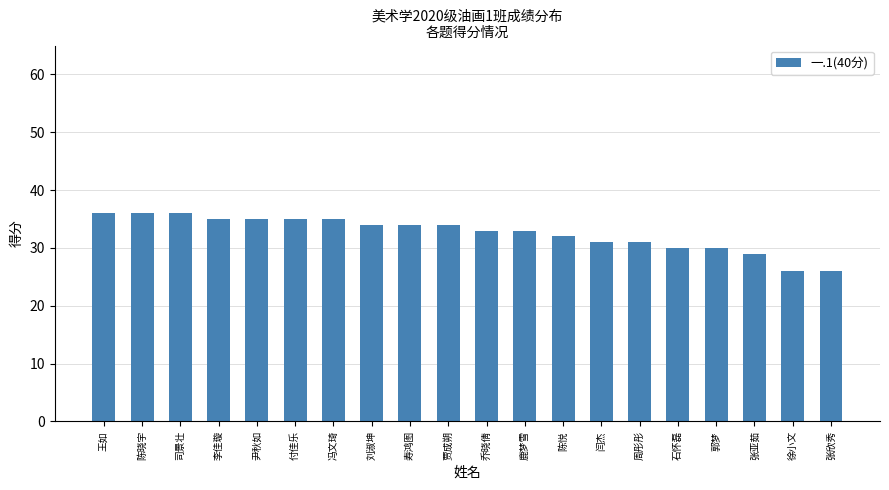

What is the label of the 1st bar from the right?

张欣秀